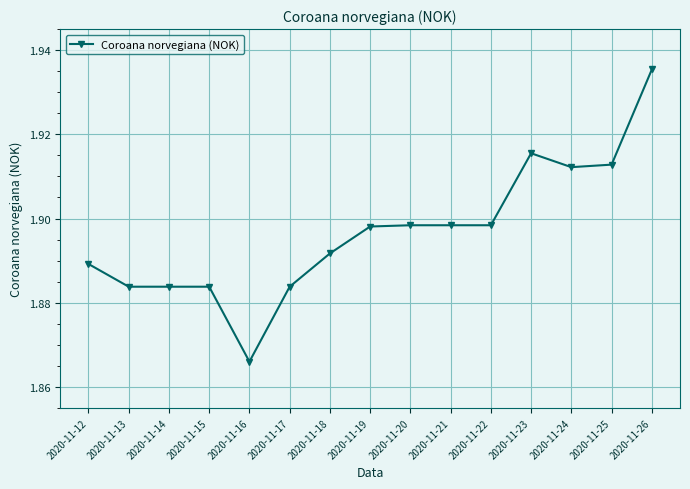

How many categories are shown in the chart?

15